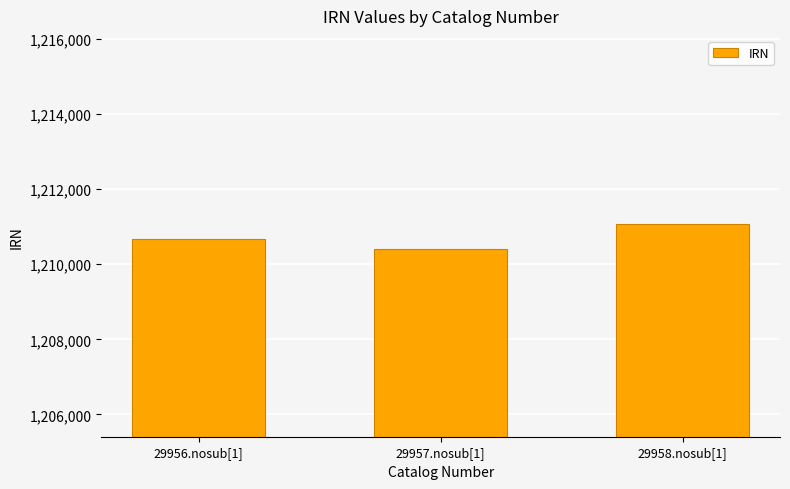

Which category has the highest value across all series?

29958.nosub[1]